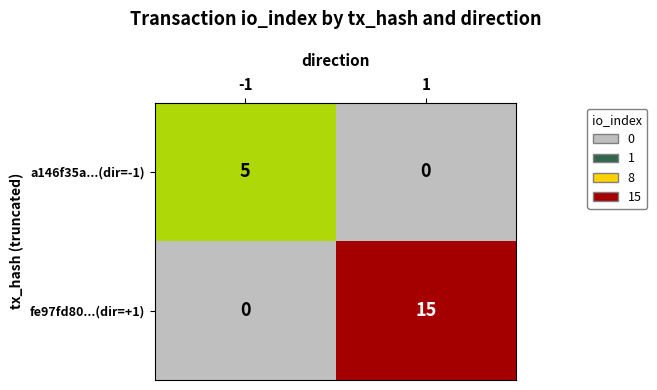

Which series has the widest spread of values?

fe97fd80...(dir=+1)